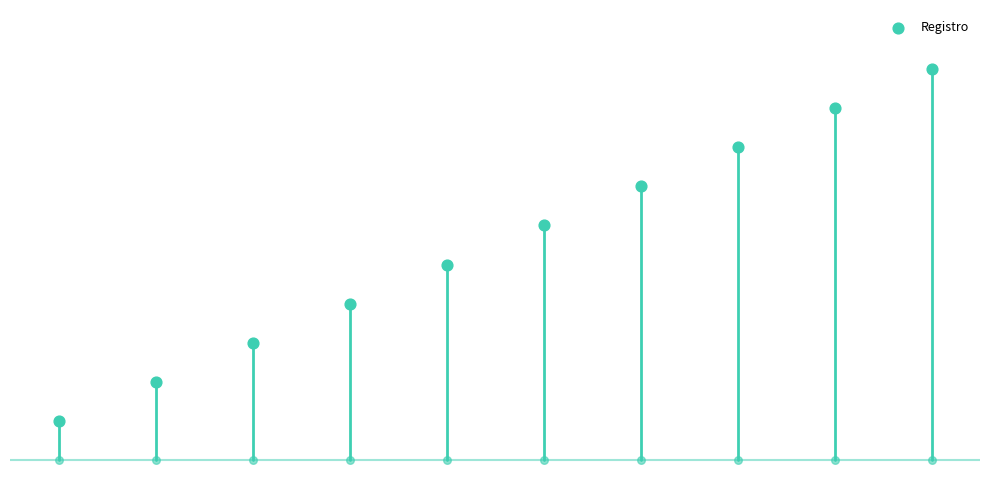

Between 7 and 3, which is larger?

7